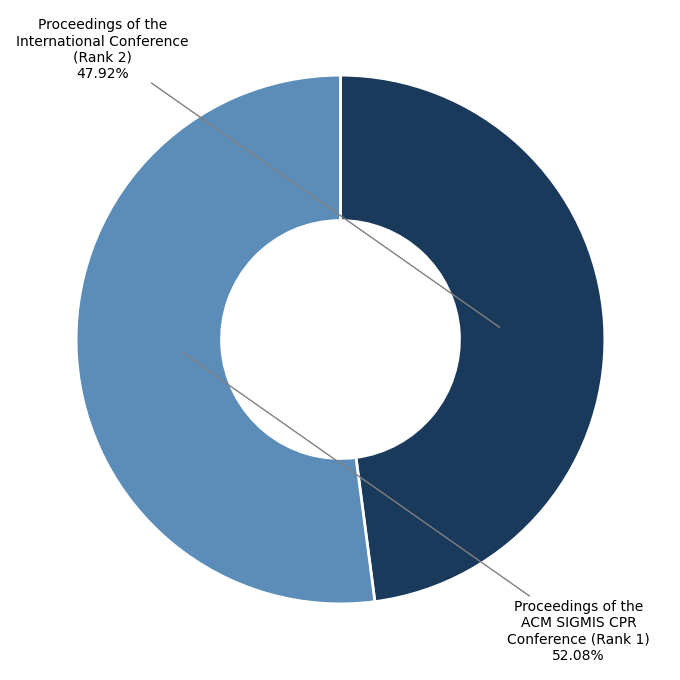

To the nearest percent, what is the average slice percentage?

50%